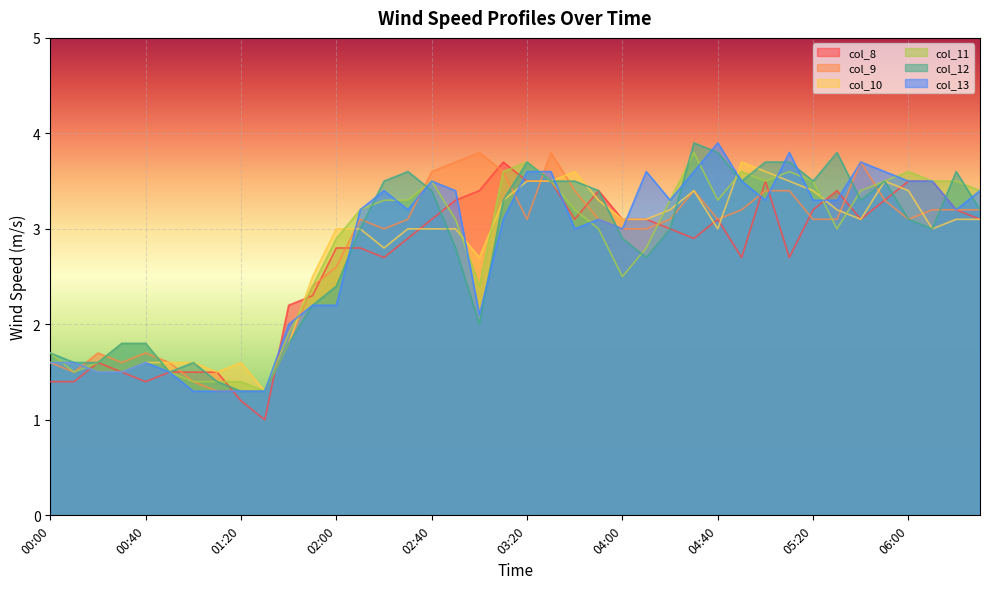

Rank the series at 04:50 from lowest to highest value.

col_8, col_9, col_12, col_13, col_11, col_10